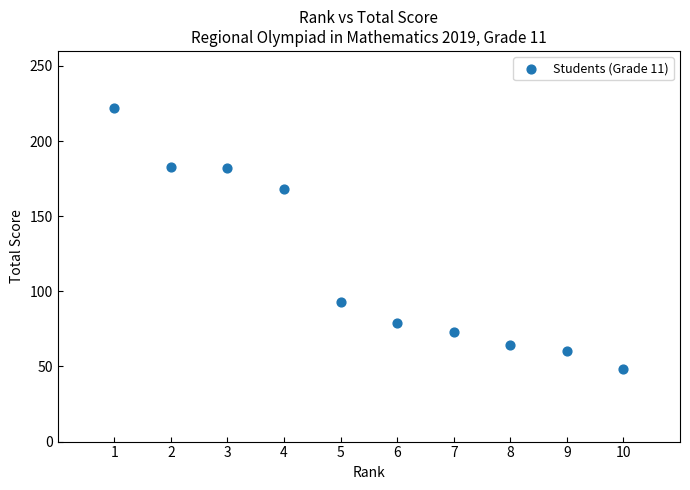

What is the range of X values (max minus min)?

9